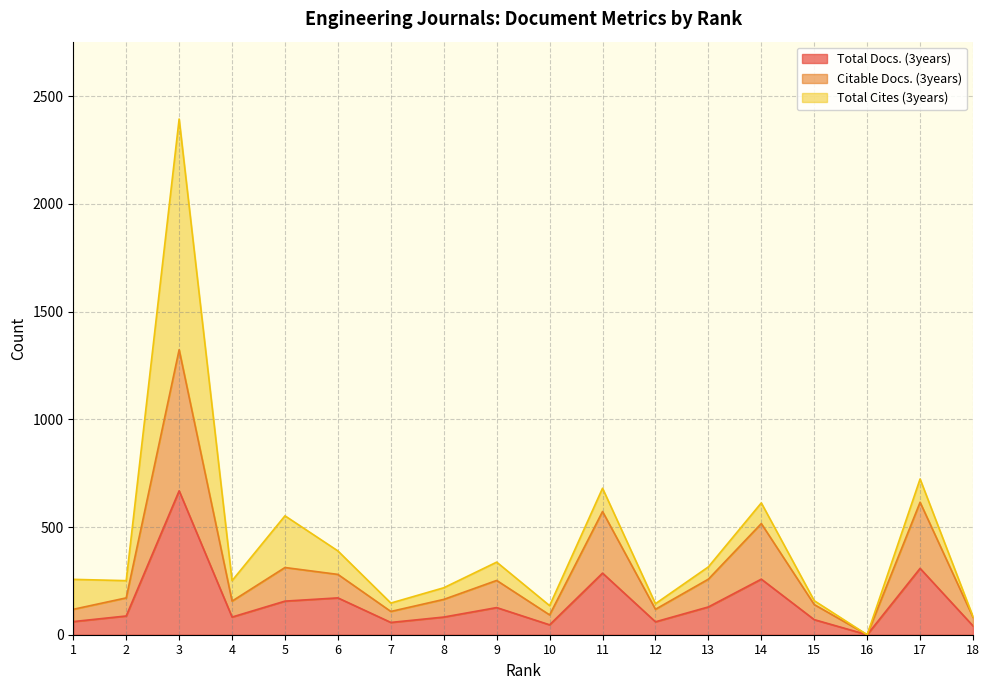

True or false: Total Docs. (3years) and Citable Docs. (3years) intersect in this chart.

False